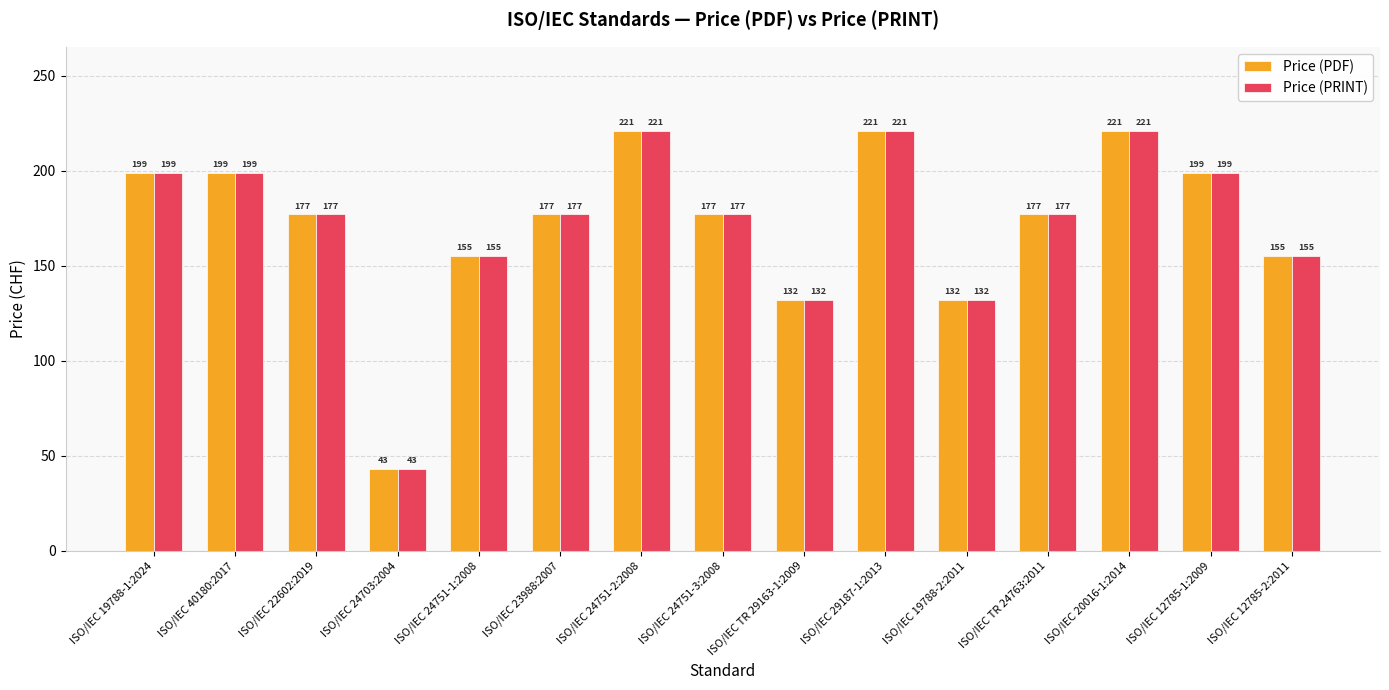

What is the average value of the Price (PDF) series?

172